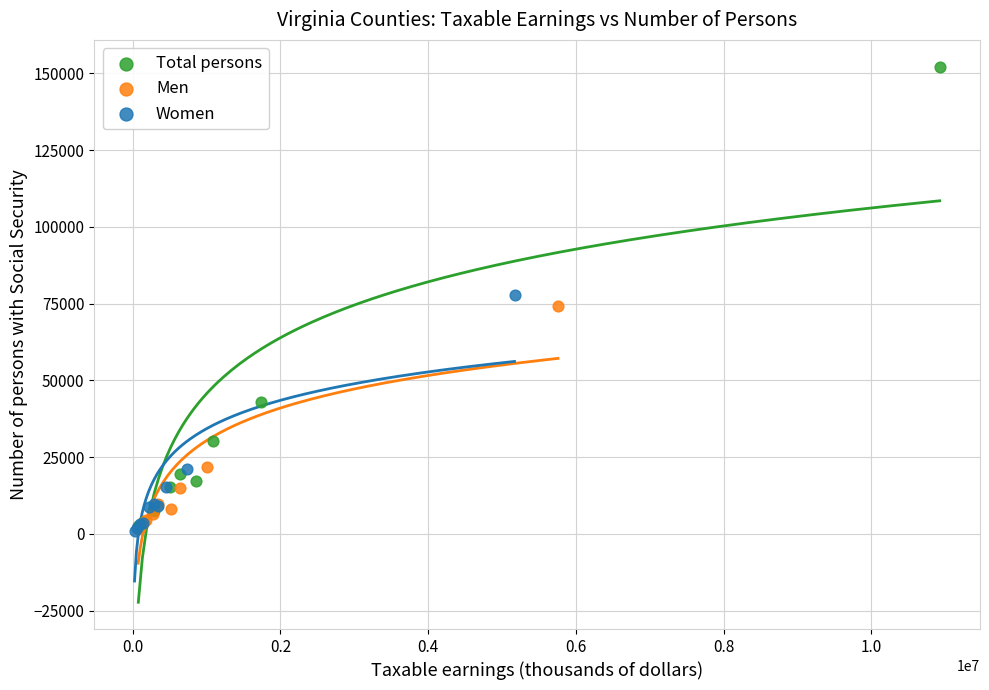

Which series reaches the maximum Y coordinate?

Total persons